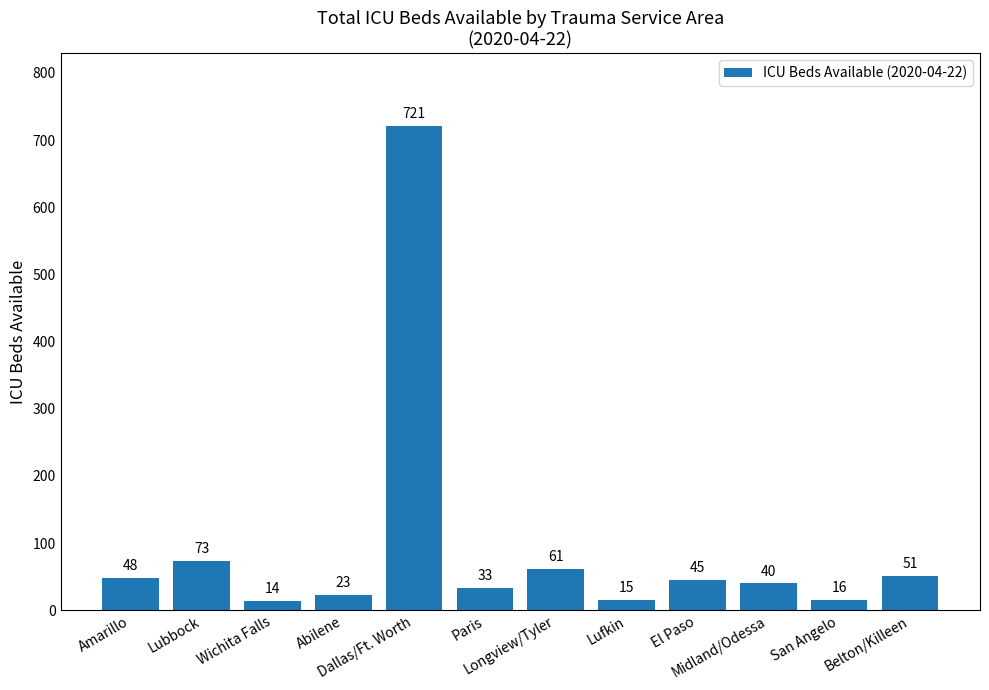

What is the maximum value shown in the chart?

721